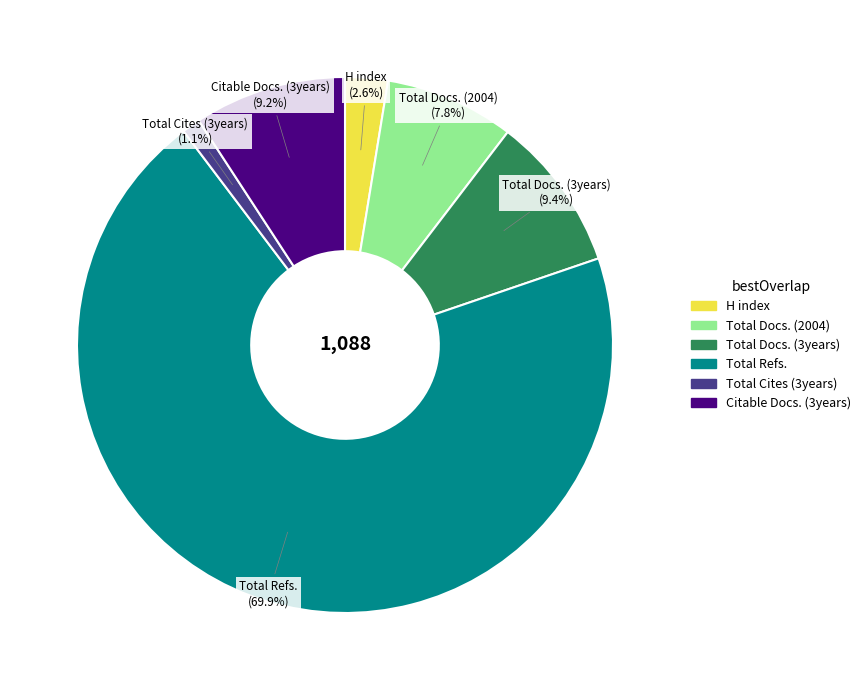

How many slices are in this pie chart?

6